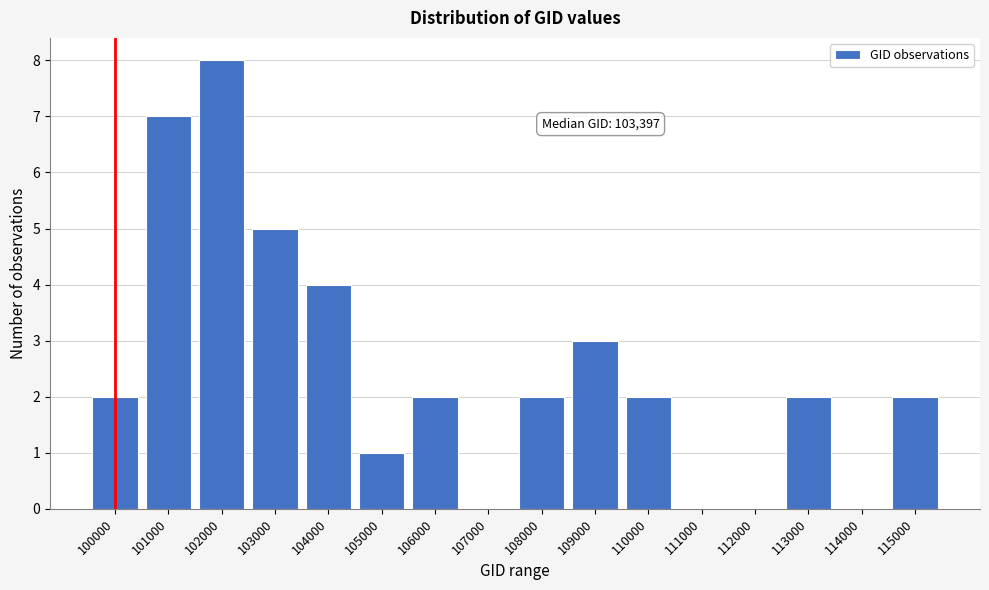

Reading left to right, transcribe all the data shown in this chart.

100000=2	101000=7	102000=8	103000=5	104000=4	105000=1	106000=2	107000=0	108000=2	109000=3	110000=2	111000=0	112000=0	113000=2	114000=0	115000=2